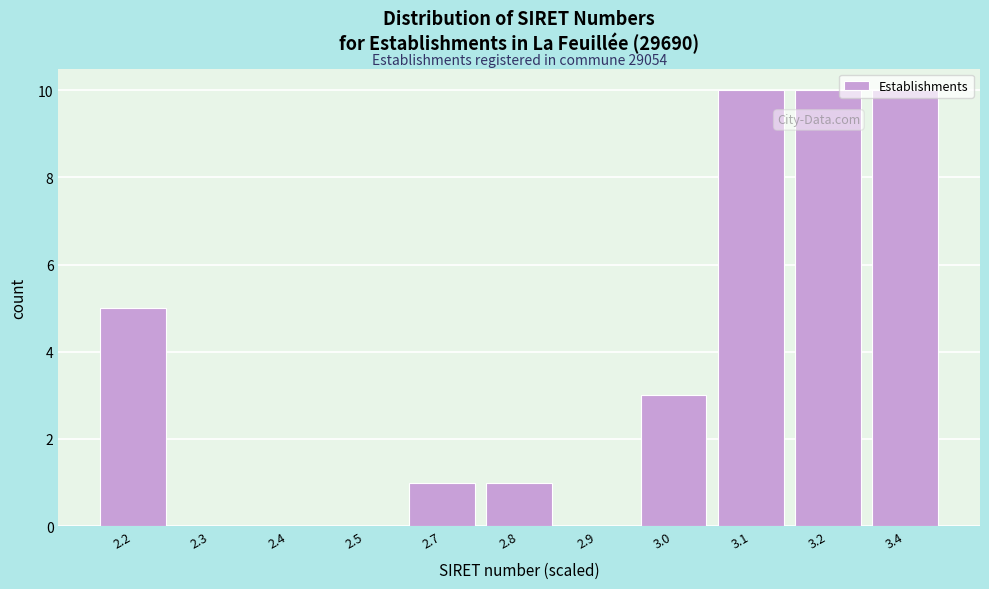

Is it true that the value at 2.8 is 2?

False